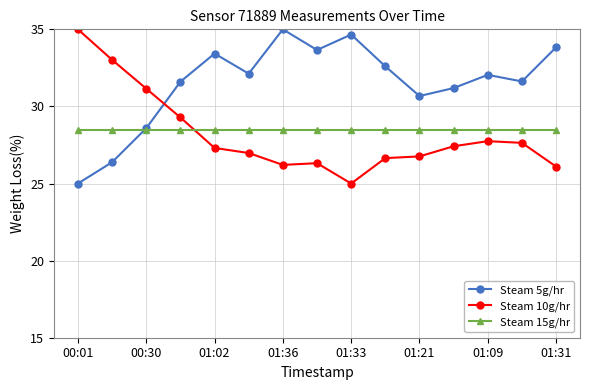

Which series has the largest total across all categories?

Steam 5g/hr